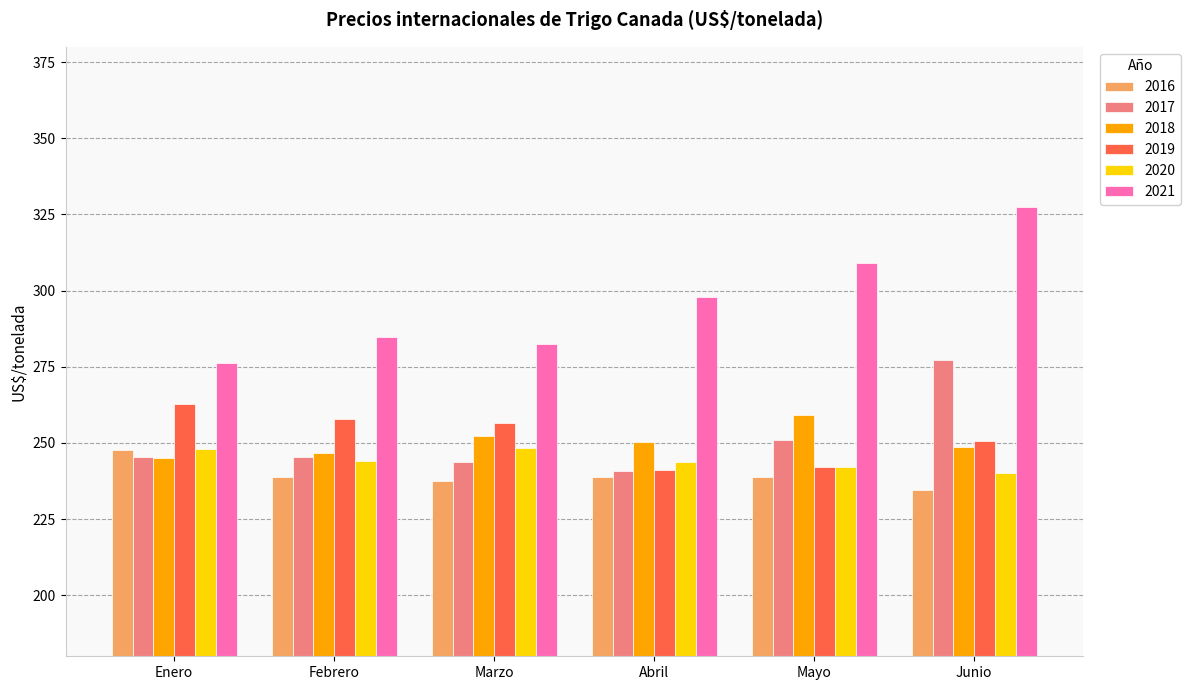

How many groups of bars are there?

6